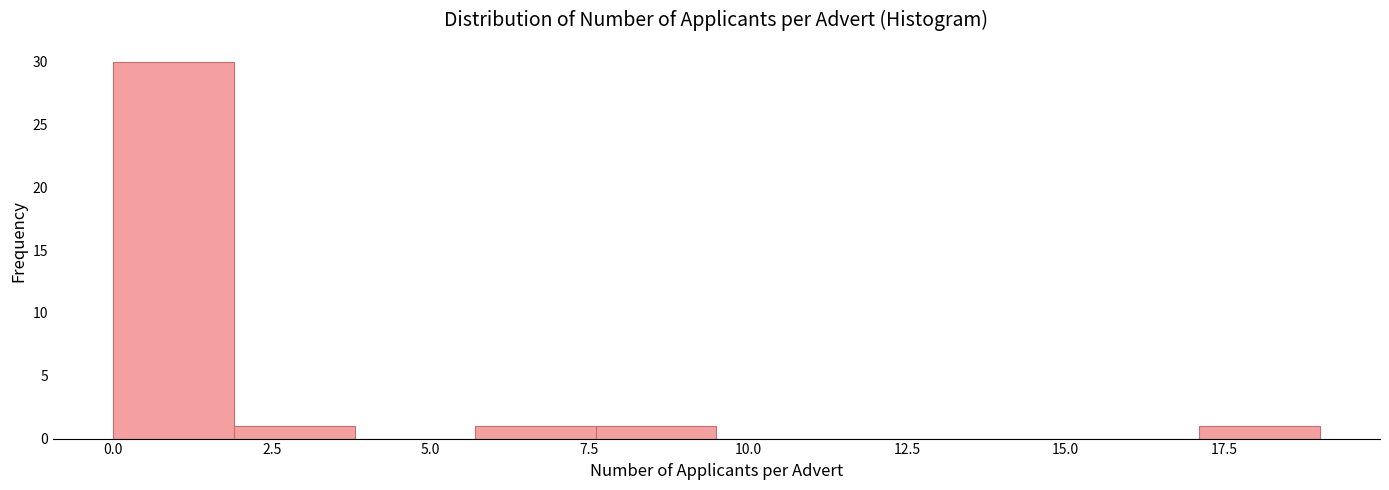

Around what value on the x-axis is the tallest bar? Give the approximate position of its centre, as read against the axis.

1.0